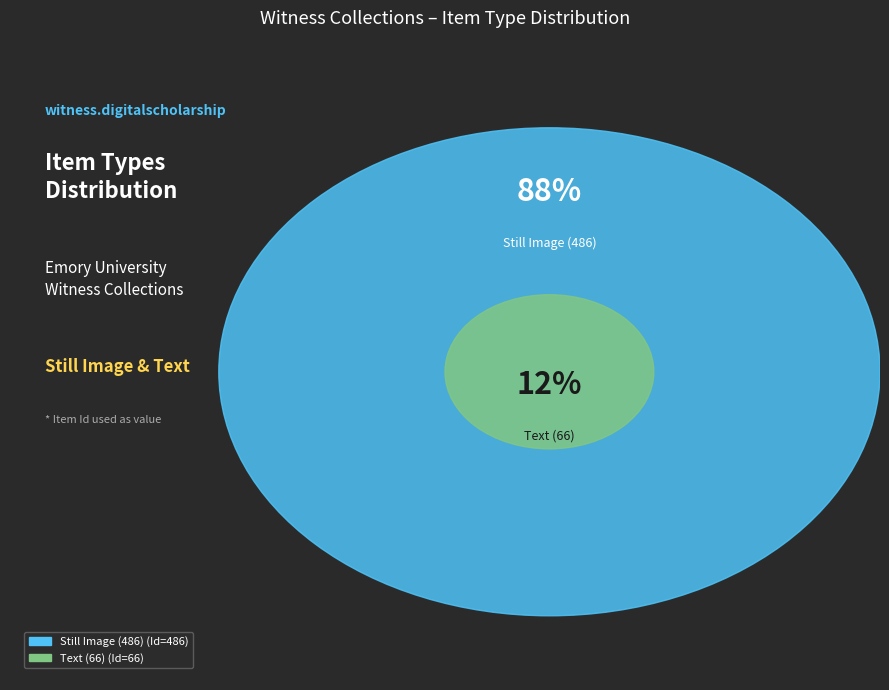

To the nearest percent, what is the difference between the Still Image (486) and Text (66) slice percentages?

76%